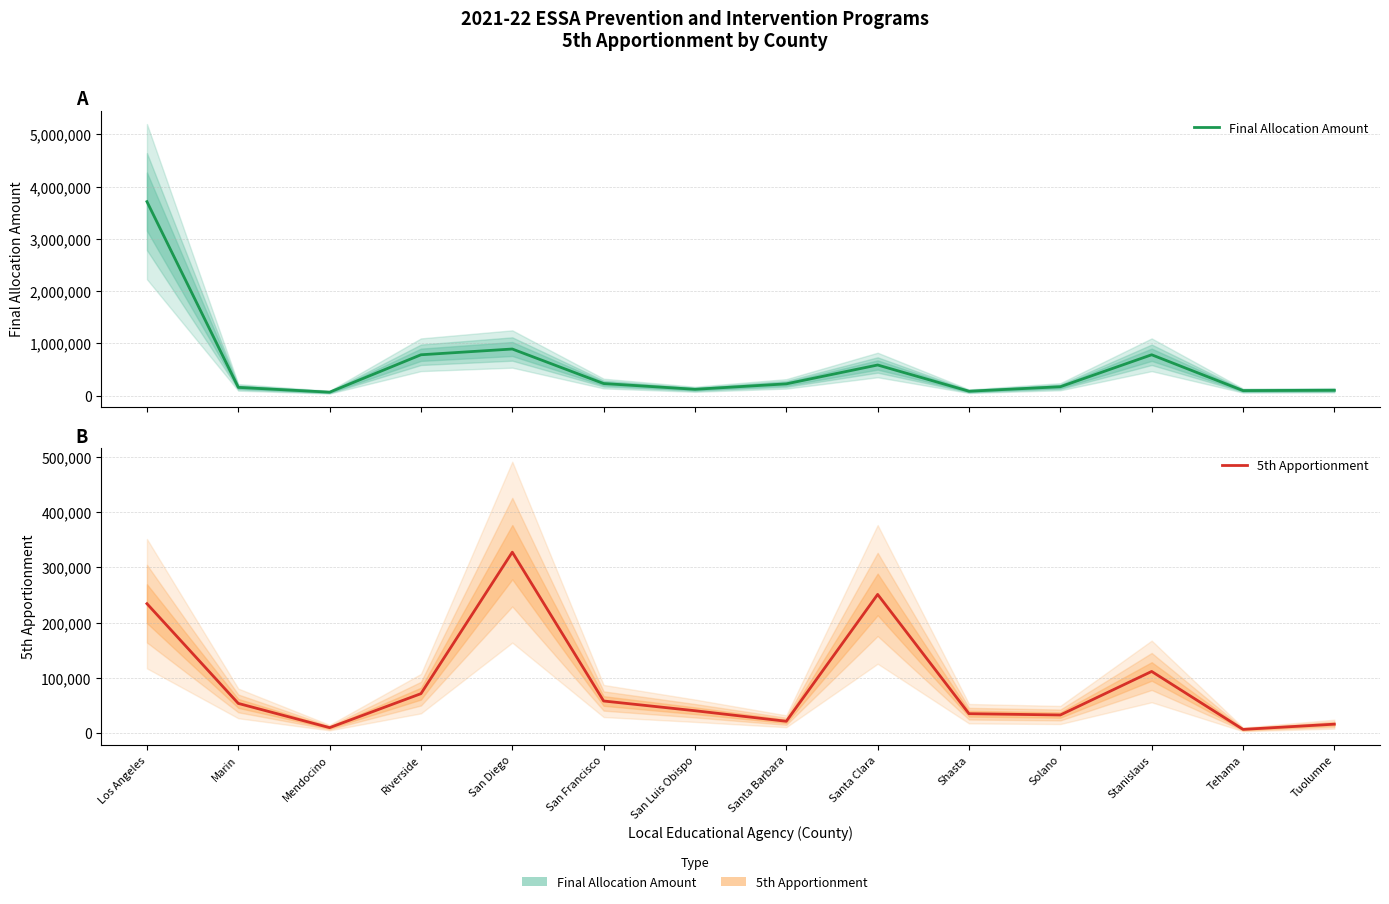

True or false: 5th Apportionment and Final Allocation Amount intersect in this chart.

False